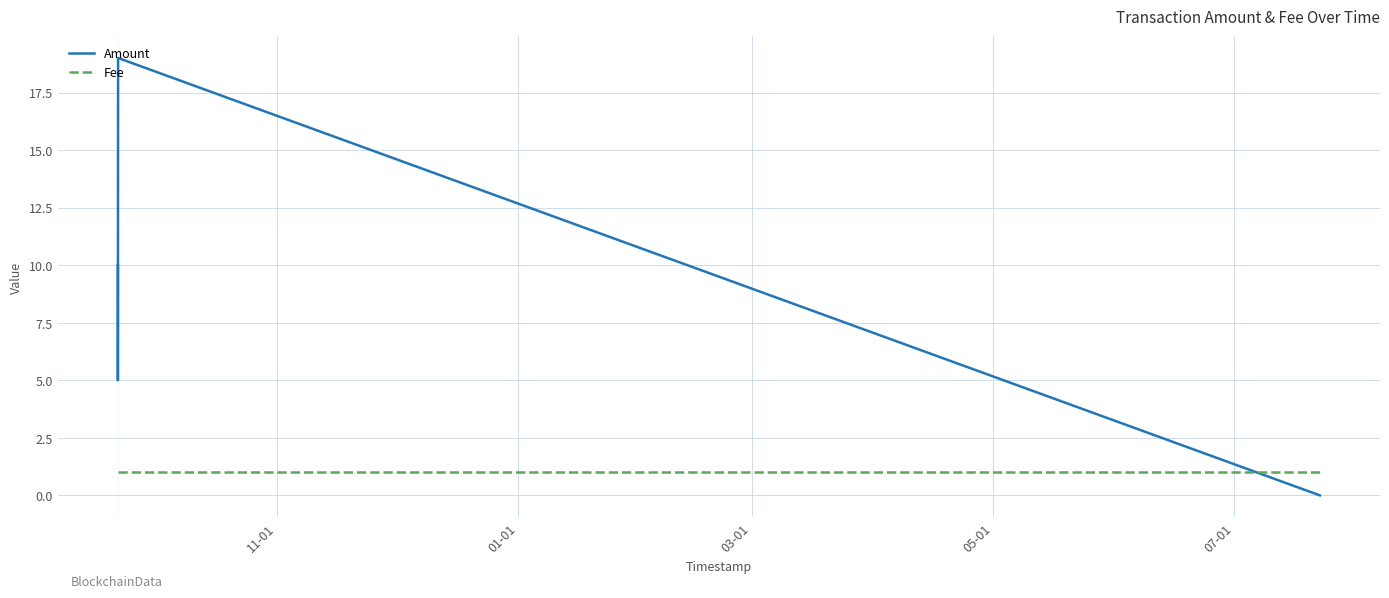

Which series has the largest total across all categories?

Amount